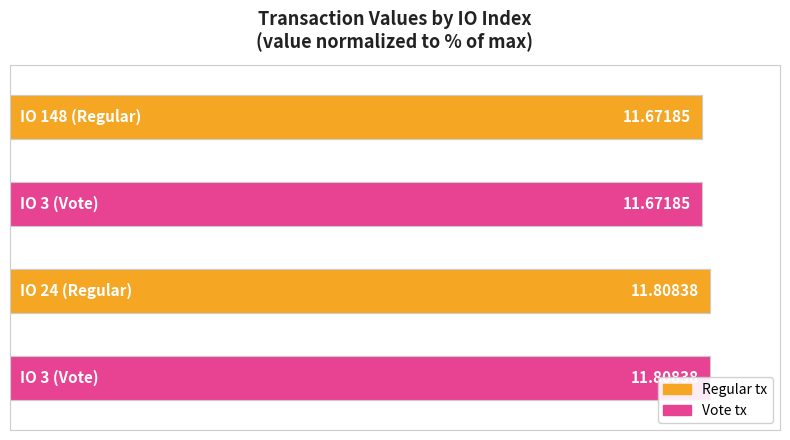

Are the bars horizontal?

Yes